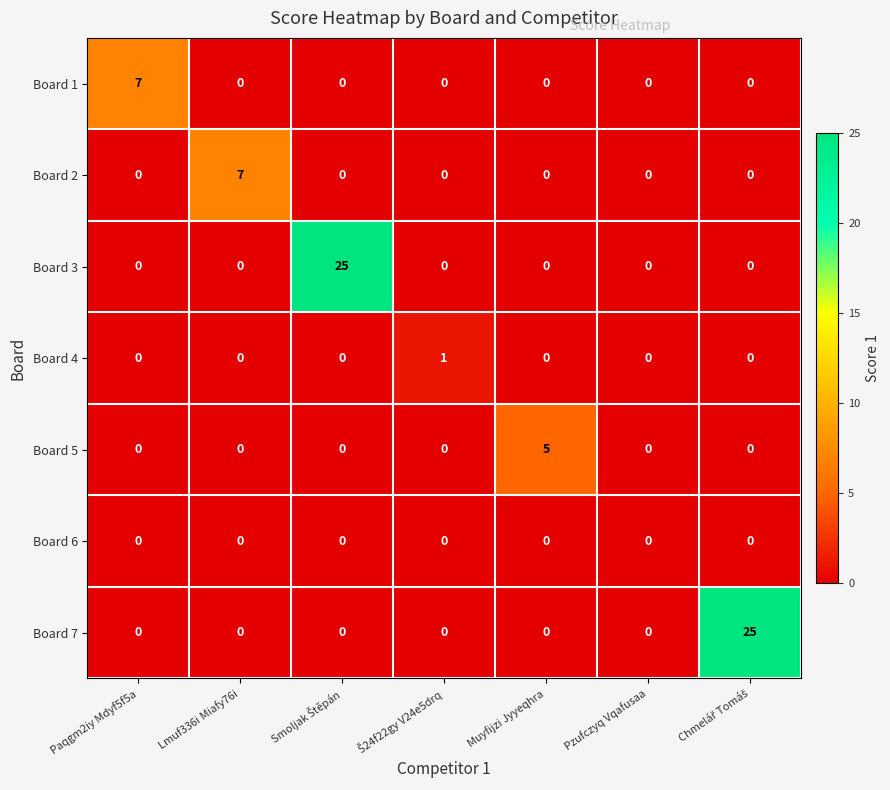

Which category has the highest value in the Board 5 series?

Muyfijzi Jyyeqhra